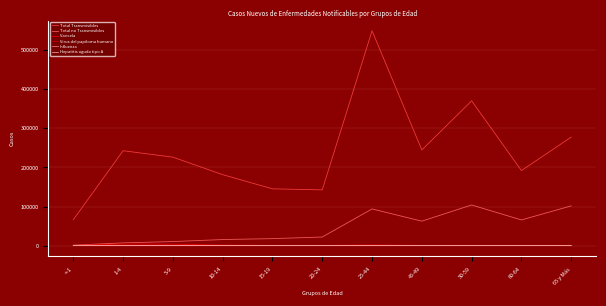

Is the value of Virus del papiloma humano at 65 y Más greater than the value of Total no Transmisibles at 65 y Más?

No